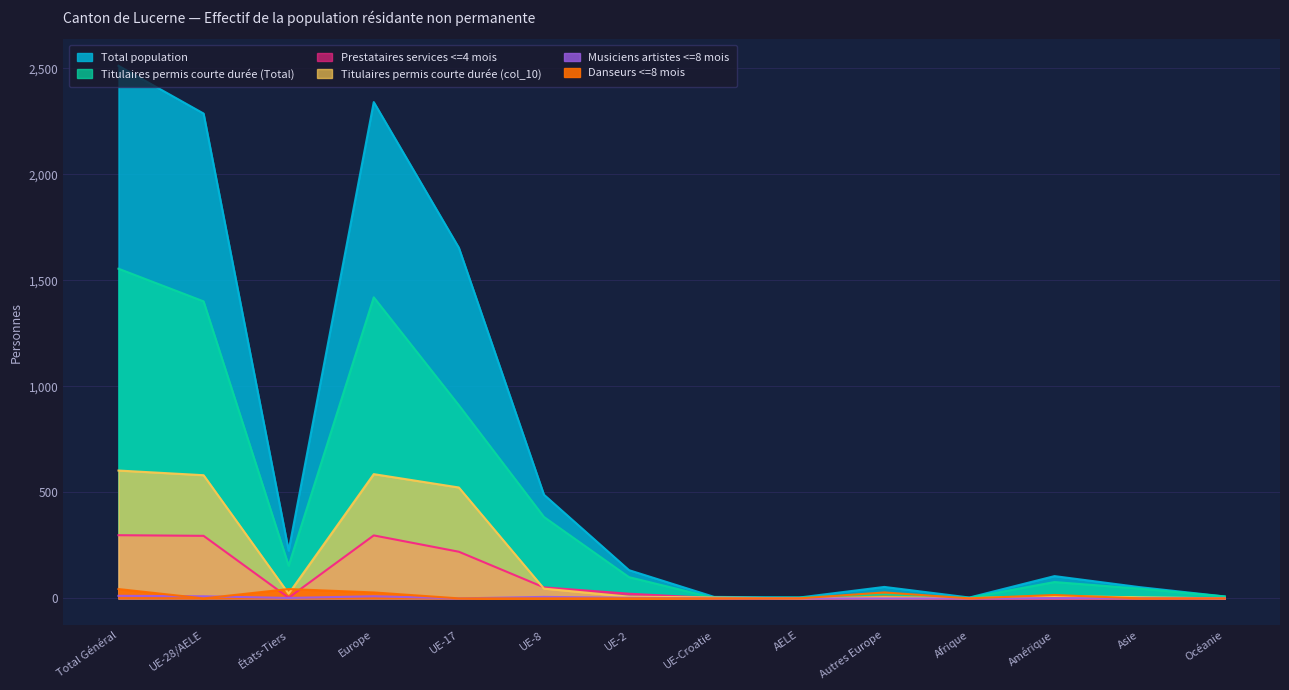

True or false: Titulaires permis courte durée (col_10) and Total population intersect in this chart.

False